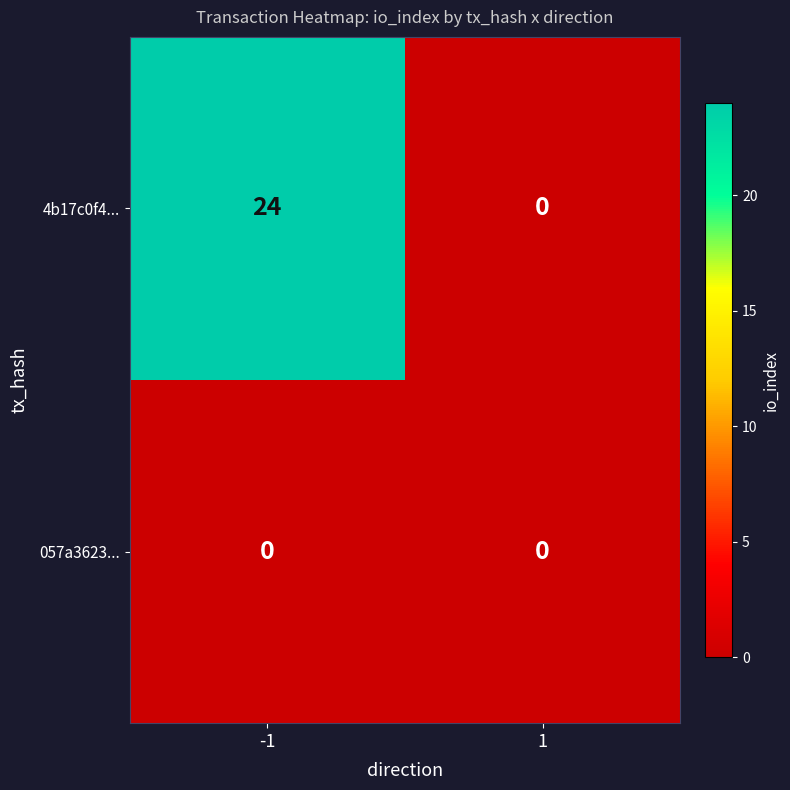

Which label corresponds to the largest value in the chart?

-1